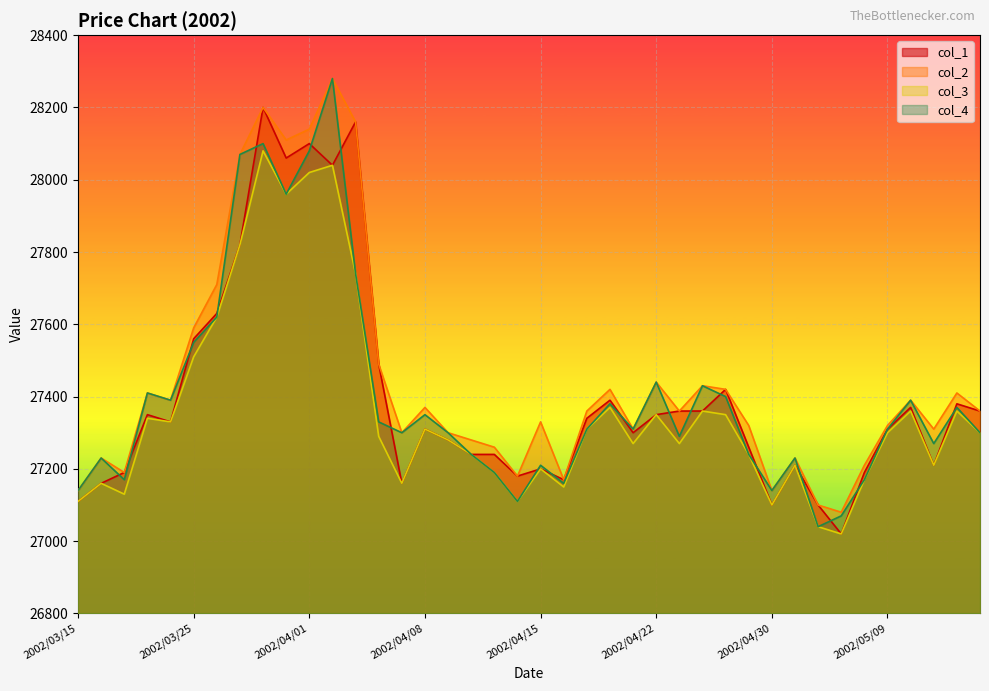

At which label is col_2 closest to 27680?

2002/03/26